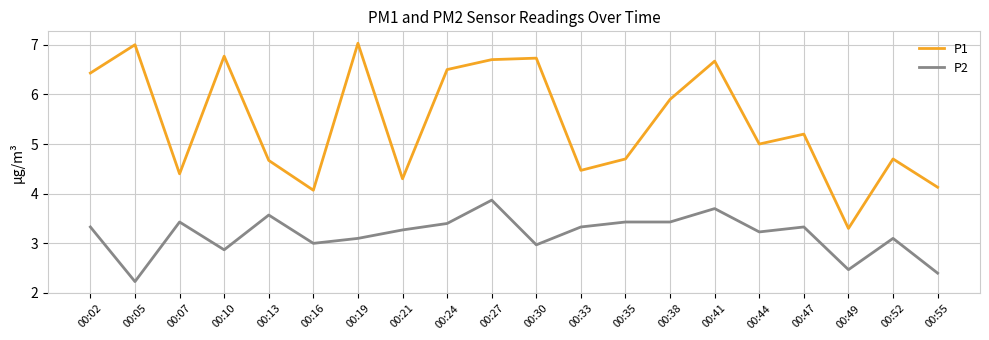

Which series has the largest range (max minus min)?

P1